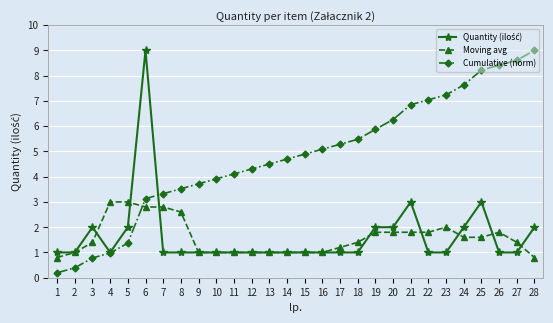

How many data points does each series have?

28